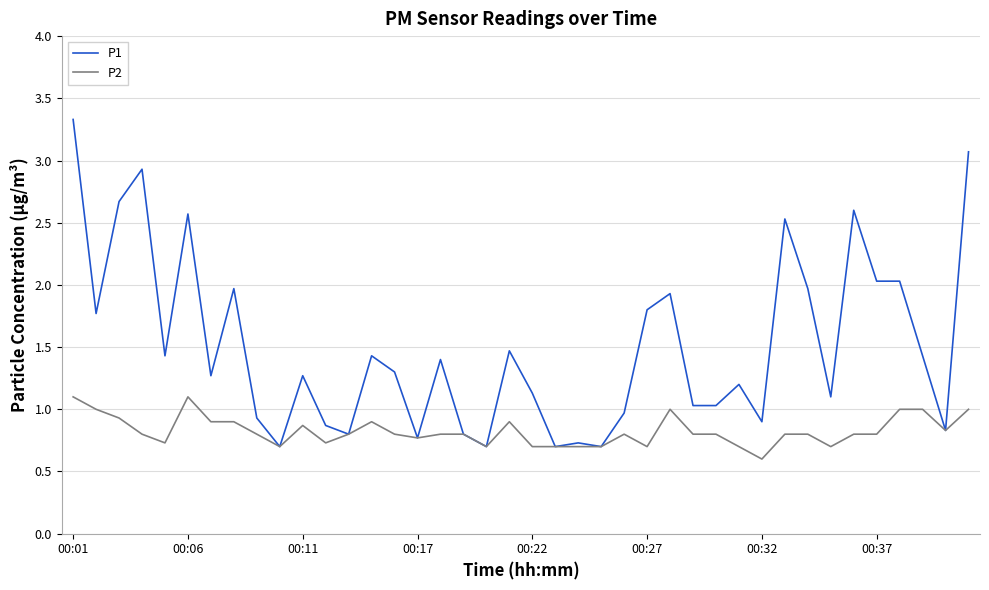

Does the chart display data point markers on the line(s)?

No